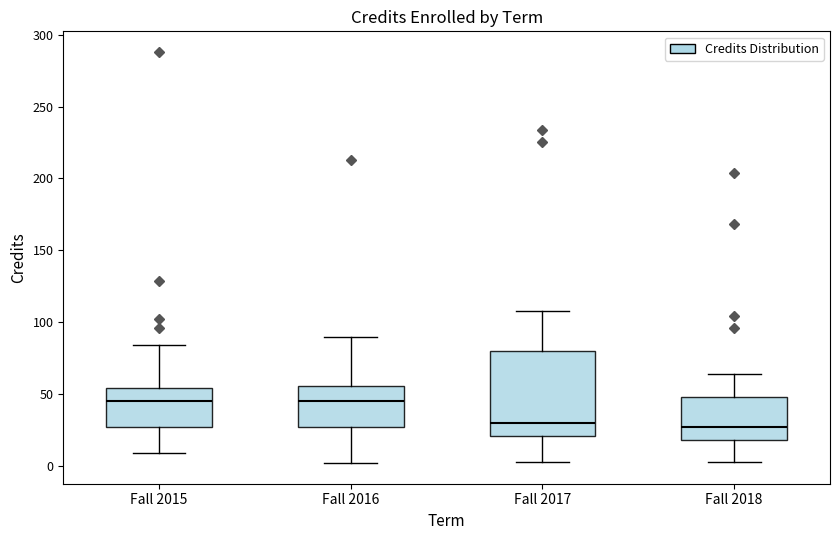

Reading left to right, read every box against the y-axis: the position of its median line, the range the box covers, and the ends of its whiskers. The values are not printed on the chart, so give them approximately, as read against the axis.

Fall 2015: median 45, box 25 to 55, whiskers 10 to 85
Fall 2016: median 45, box 25 to 55, whiskers 0 to 90
Fall 2017: median 30, box 20 to 80, whiskers 5 to 110
Fall 2018: median 25, box 20 to 50, whiskers 5 to 65